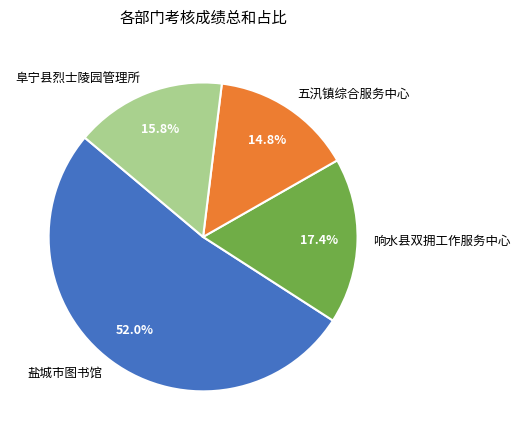

To the nearest percent, what portion does 五汛镇综合服务中心 represent?

15%